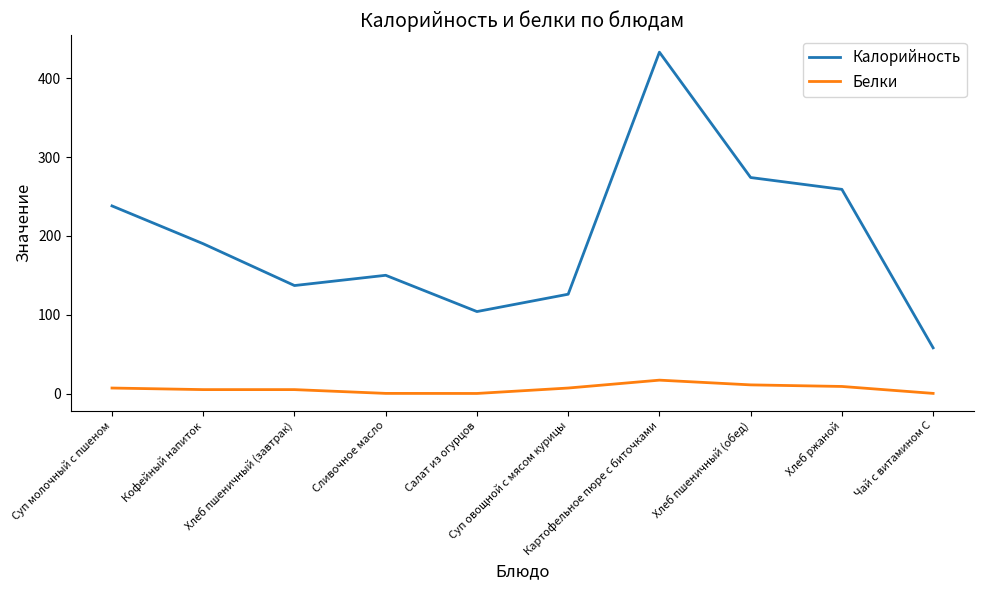

What are all the series names shown in the legend?

Калорийность, Белки